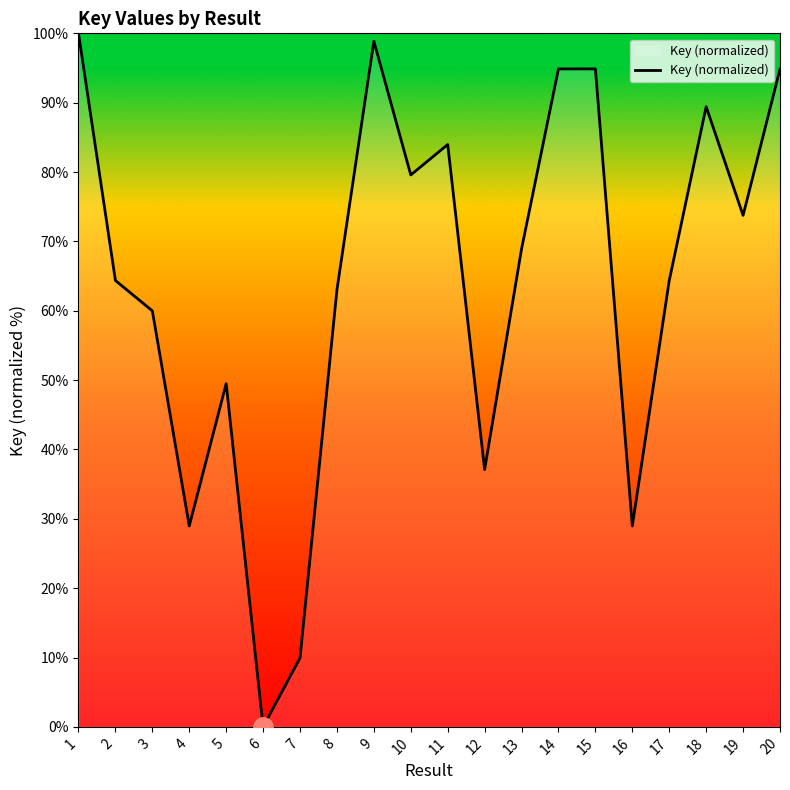

What is the ratio of the value at 14 to the value at 13?

1.4